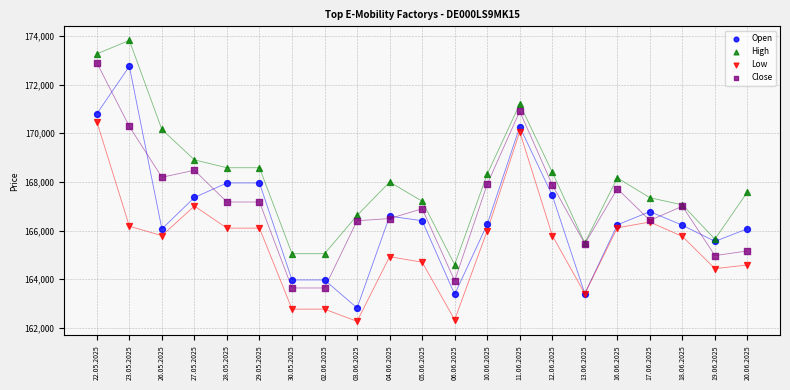

In the High series, what Y value is closest to 169210?

168906